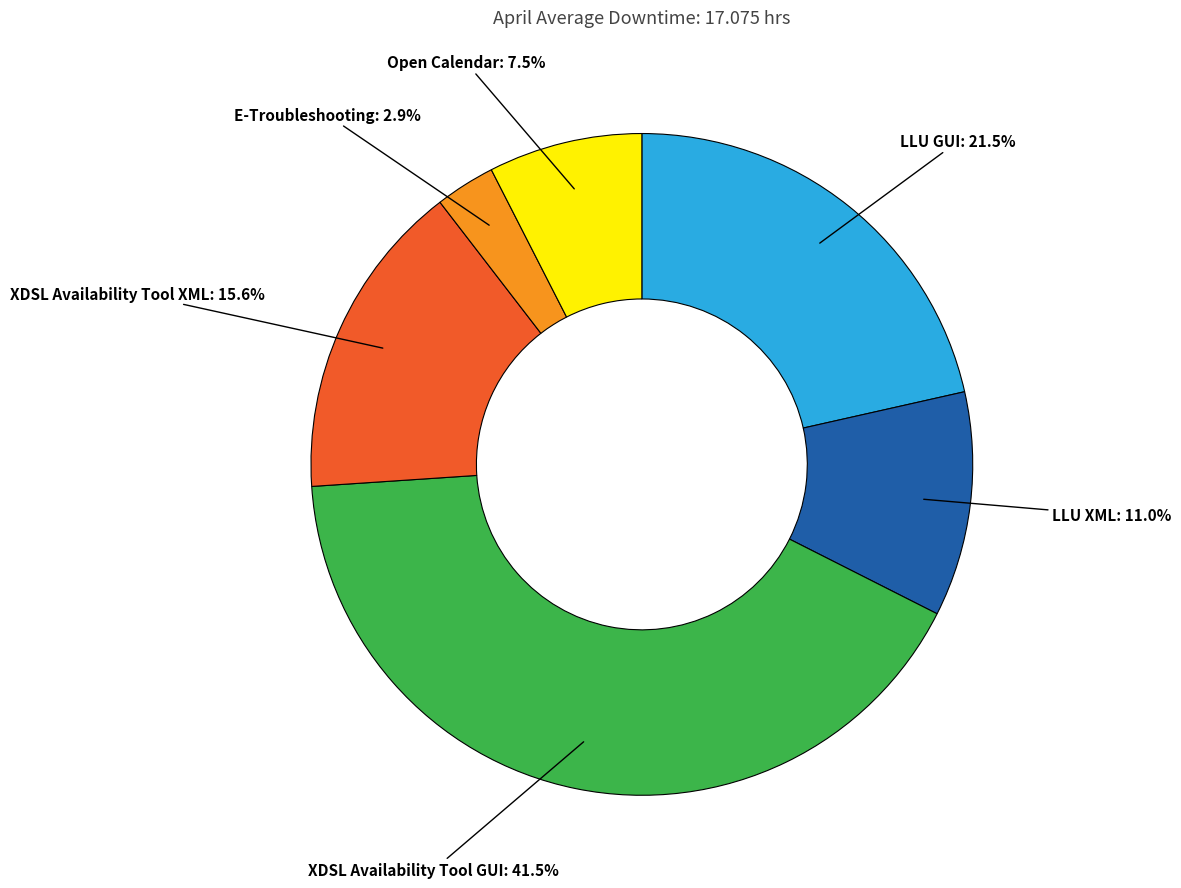

To the nearest percent, what is the difference between the largest and smallest slice percentages?

39%